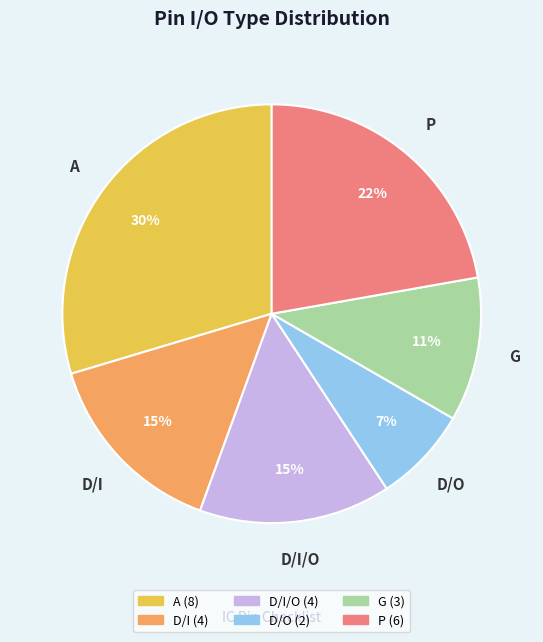

Does any single category account for the majority?

No